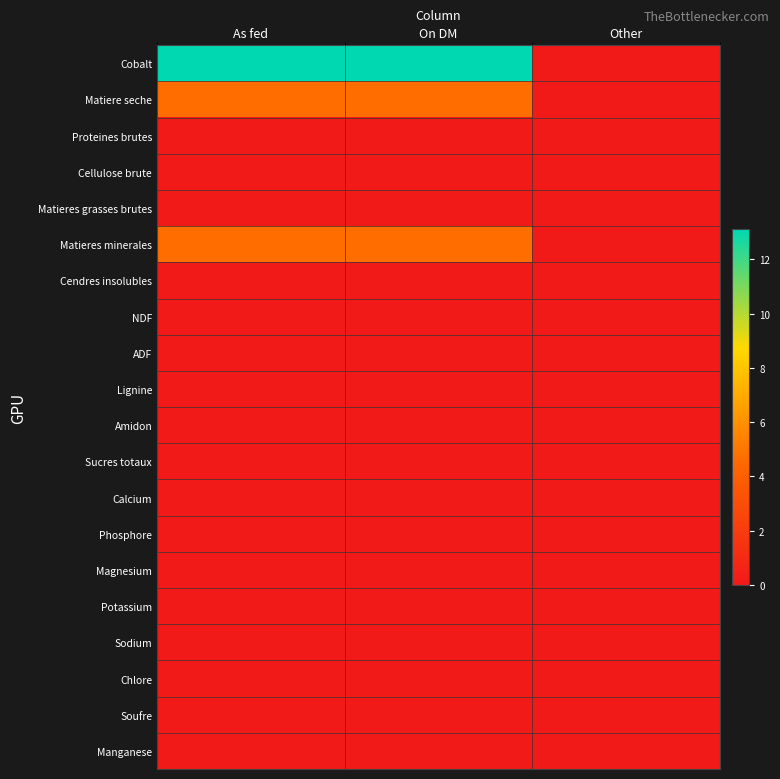

Rank the series by their maximum value, from lowest to highest.

Proteines brutes, Cellulose brute, Matieres grasses brutes, Cendres insolubles, NDF, ADF, Lignine, Amidon, Sucres totaux, Calcium, Phosphore, Magnesium, Potassium, Sodium, Chlore, Soufre, Manganese, Matiere seche, Matieres minerales, Cobalt